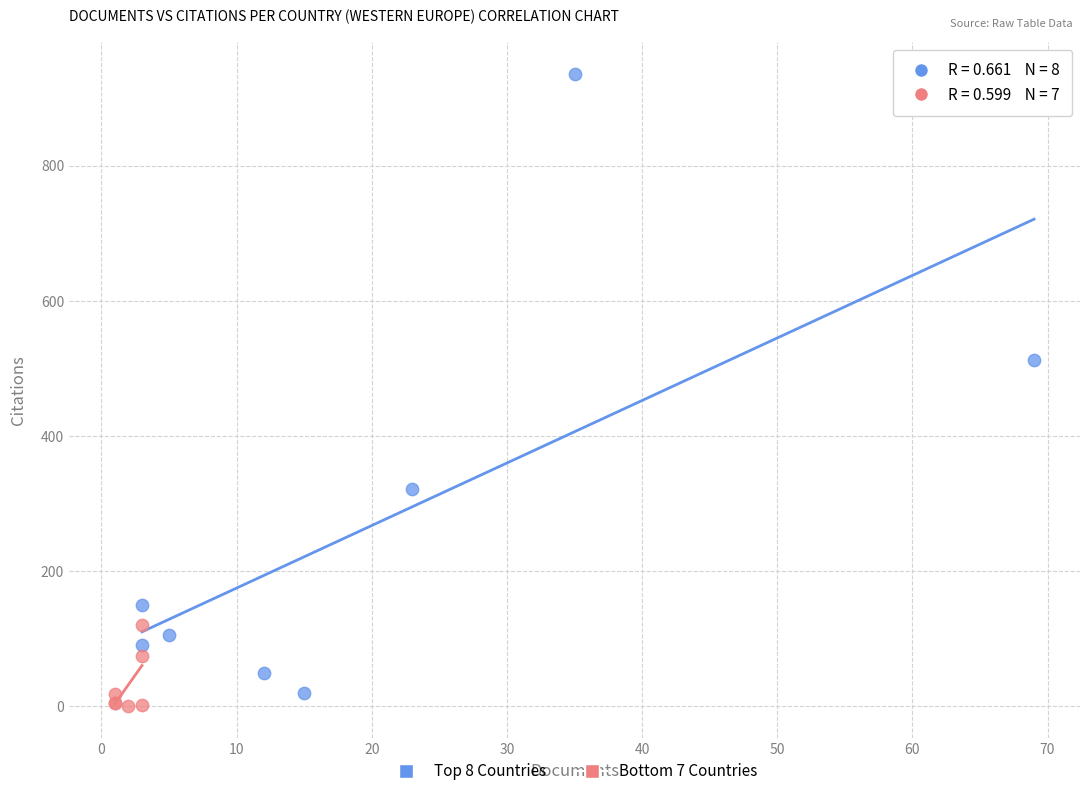

Which series has the widest spread of Y values?

Top 8 Countries